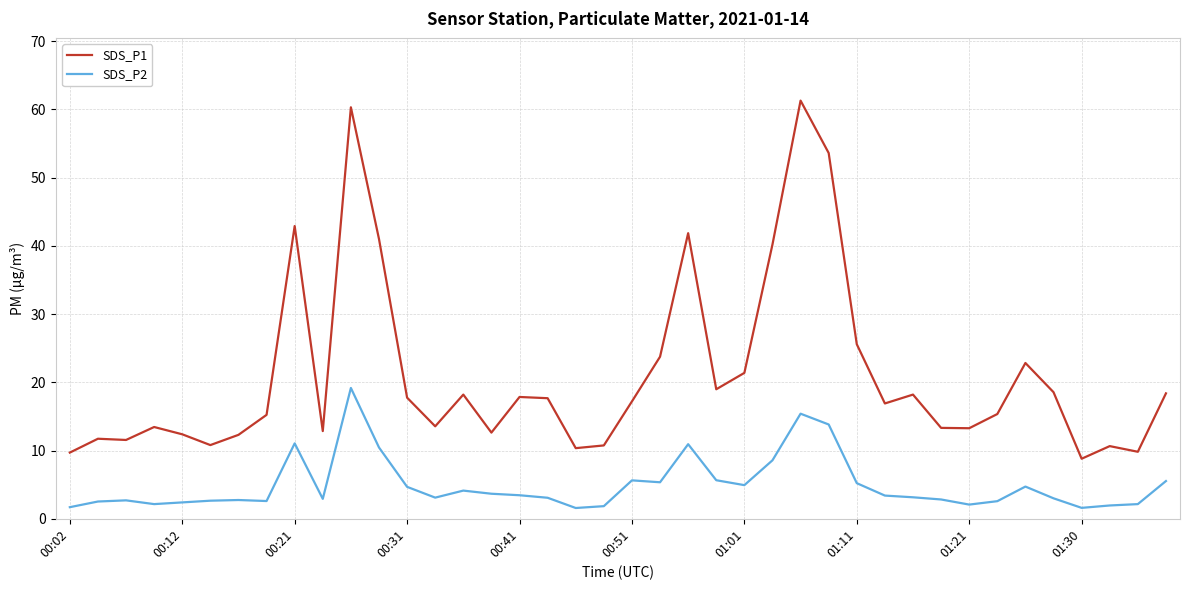

What is the average value of the SDS_P2 series?

4.9